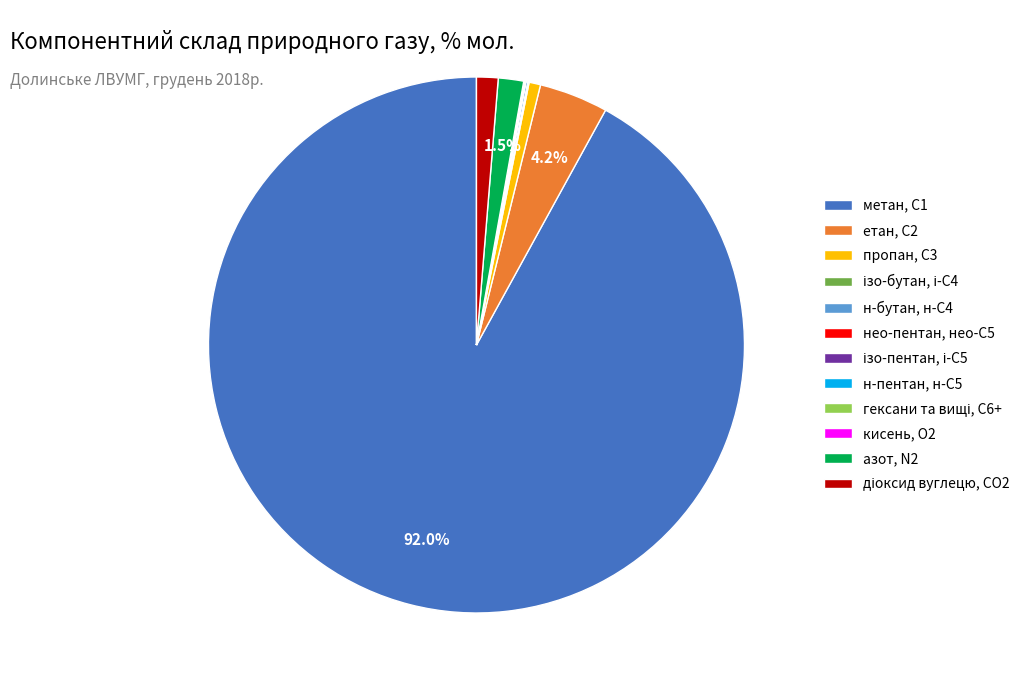

Which slice is the largest?

метан, С1